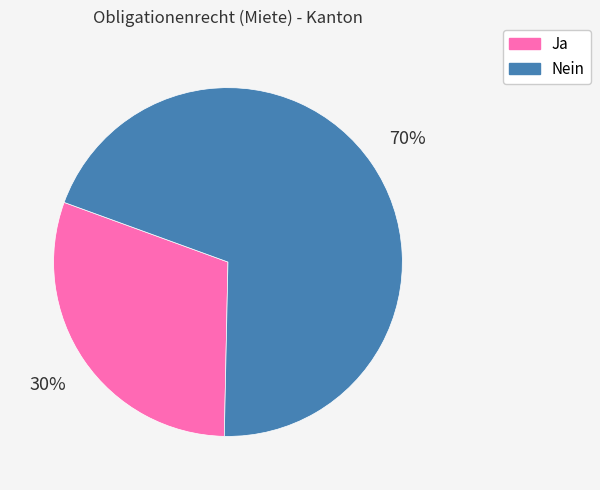

How many segments does this pie chart have?

2